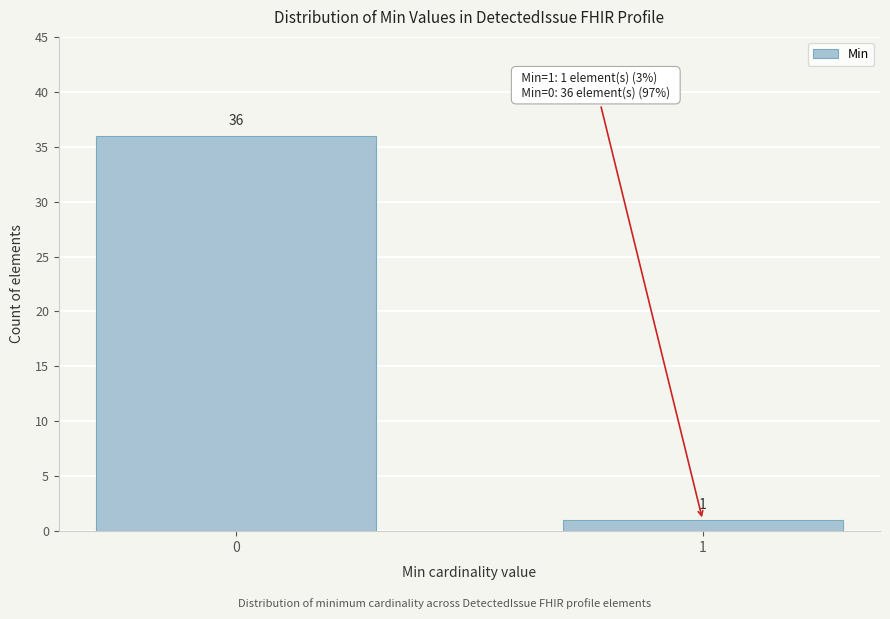

Reading left to right, transcribe all the data shown in this chart.

0=36	1=1